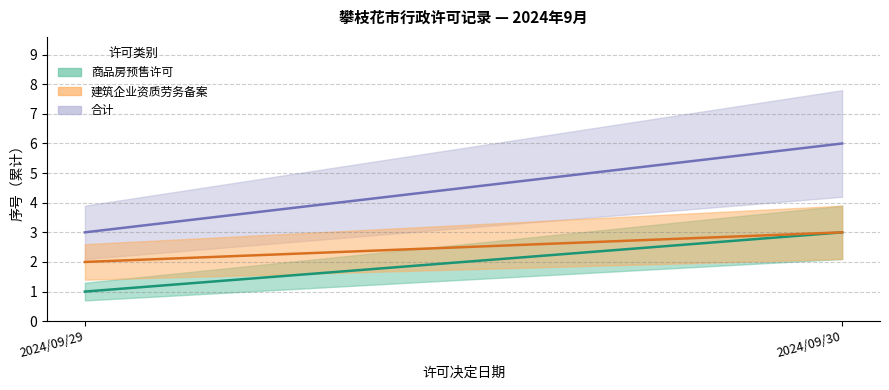

At which label does 合计序号 reach its minimum?

2024/09/29